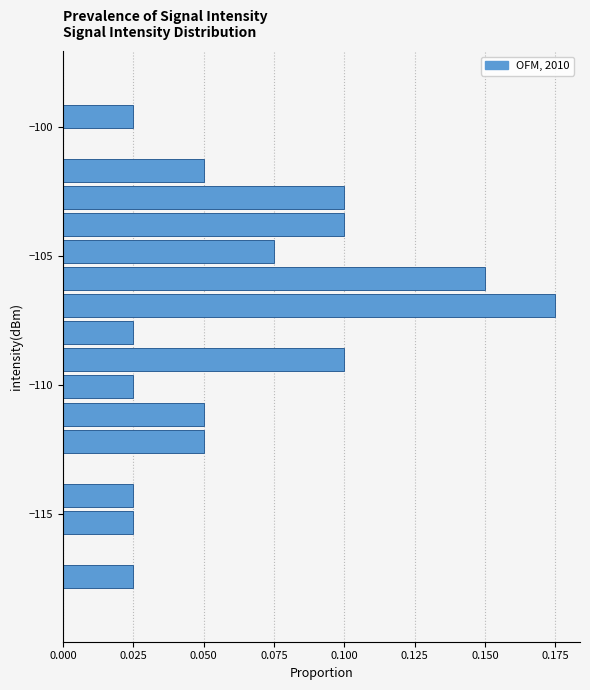

Around what value on the y-axis is the longest bar? Give the approximate position of its centre, as read against the axis.

-107.0